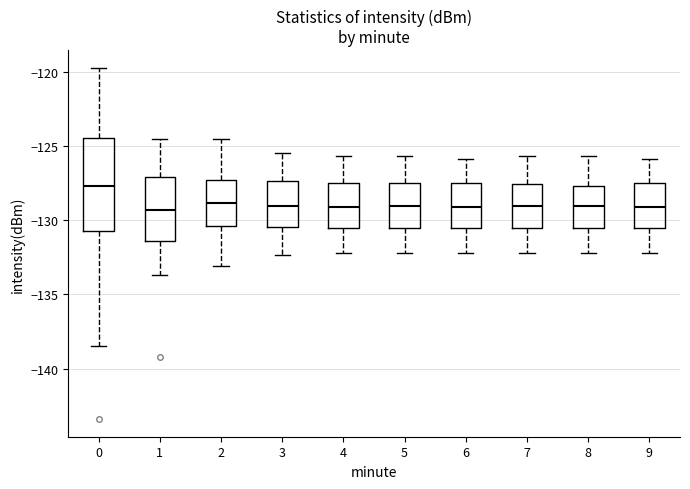

Reading left to right, read every box against the y-axis: the position of its median line, the range the box covers, and the ends of its whiskers. The values are not printed on the chart, so give them approximately, as read against the axis.

0: median -127.5, box -130.5 to -124.5, whiskers -138.5 to -119.5
1: median -129.5, box -131.5 to -127.0, whiskers -133.5 to -124.5
2: median -129.0, box -130.5 to -127.5, whiskers -133.0 to -124.5
3: median -129.0, box -130.5 to -127.5, whiskers -132.5 to -125.5
4: median -129.0, box -130.5 to -127.5, whiskers -132.0 to -125.5
5: median -129.0, box -130.5 to -127.5, whiskers -132.0 to -125.5
6: median -129.0, box -130.5 to -127.5, whiskers -132.0 to -126.0
7: median -129.0, box -130.5 to -127.5, whiskers -132.0 to -125.5
8: median -129.0, box -130.5 to -127.5, whiskers -132.0 to -125.5
9: median -129.0, box -130.5 to -127.5, whiskers -132.0 to -126.0